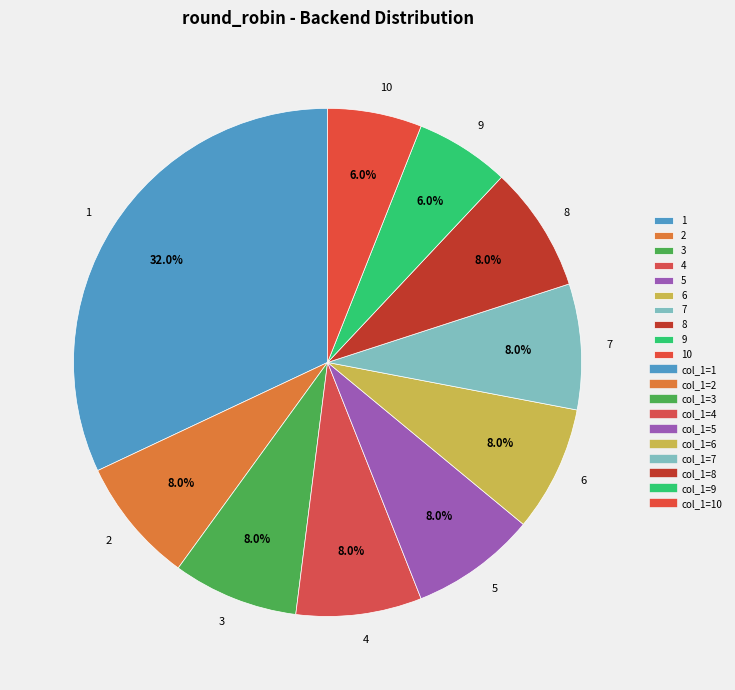

Approximately how many times larger is the value at 7 compared to 4?

1.0